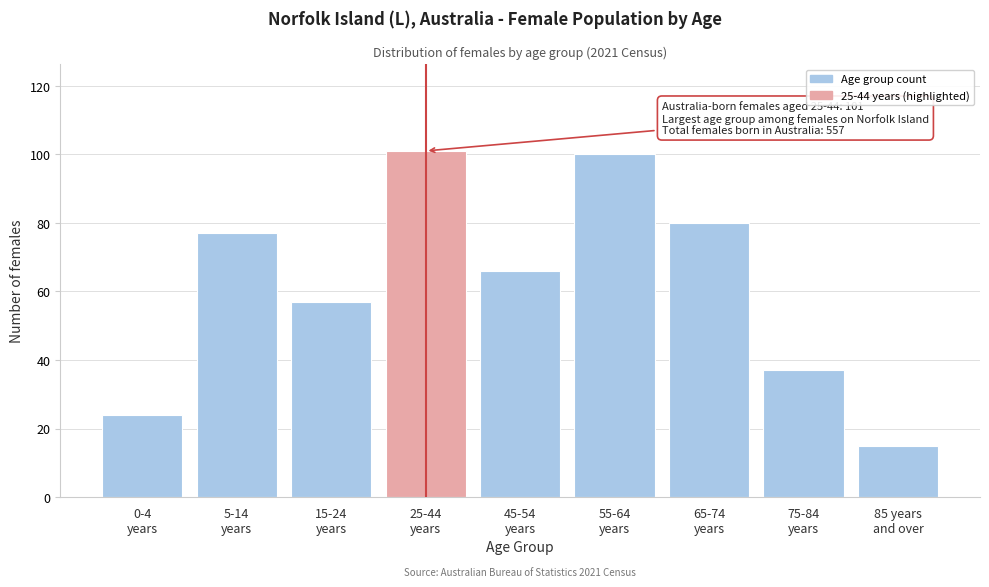

Reading left to right, extract all data points from this chart.

24	77	57	101	66	100	80	37	15